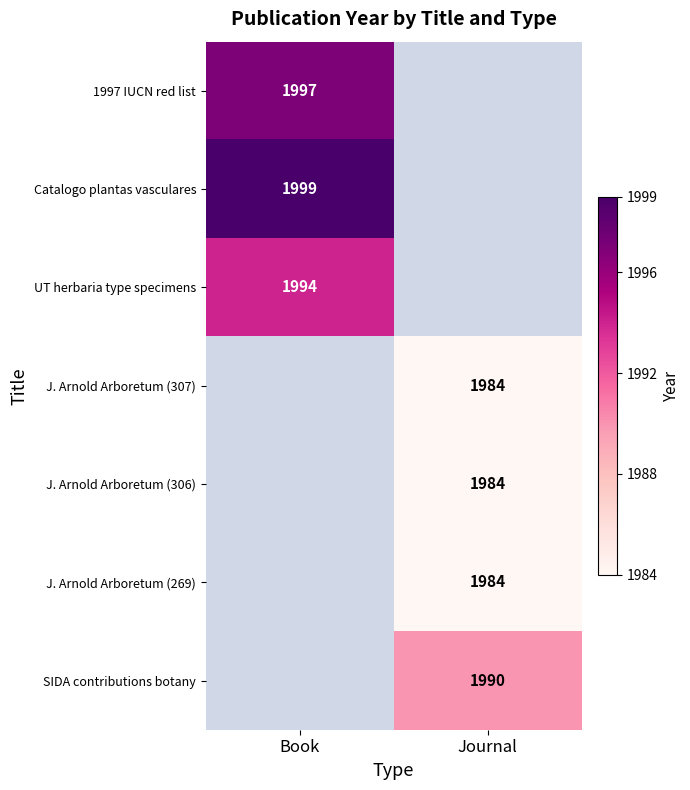

The value of SIDA contributions botany at Journal is 907. True or false?

False